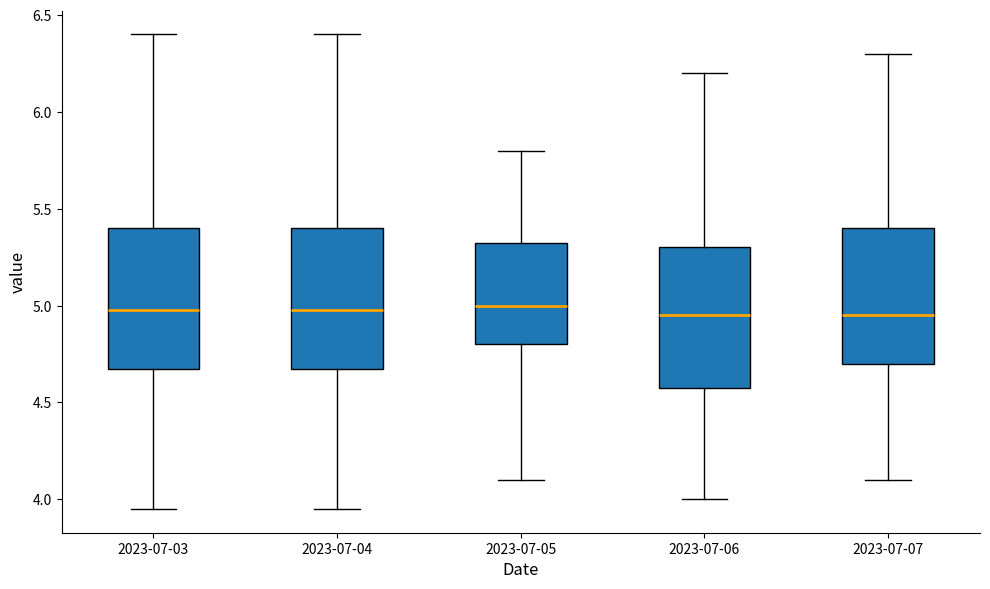

Reading left to right, transcribe this box plot: for each box, give where its median line is, the range the box spans, and where its two whiskers end, as read against the y-axis. The values are not printed on the chart, so give them approximately, as read against the axis.

2023-07-03: median 5.00, box 4.65 to 5.40, whiskers 3.95 to 6.40
2023-07-04: median 5.00, box 4.65 to 5.40, whiskers 3.95 to 6.40
2023-07-05: median 5.00, box 4.80 to 5.35, whiskers 4.10 to 5.80
2023-07-06: median 4.95, box 4.60 to 5.30, whiskers 4.00 to 6.20
2023-07-07: median 4.95, box 4.70 to 5.40, whiskers 4.10 to 6.30